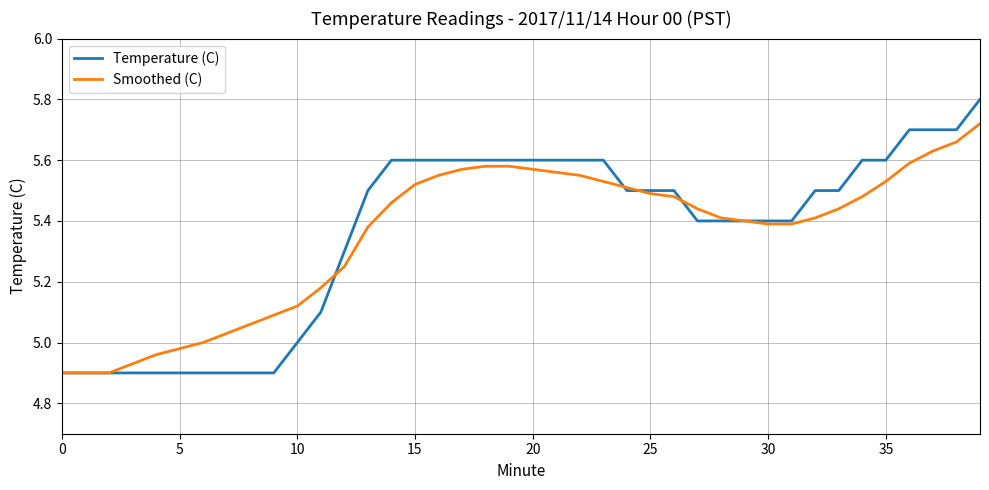

Rank the series by their maximum value, from highest to lowest.

Temperature (C), Smoothed (C)